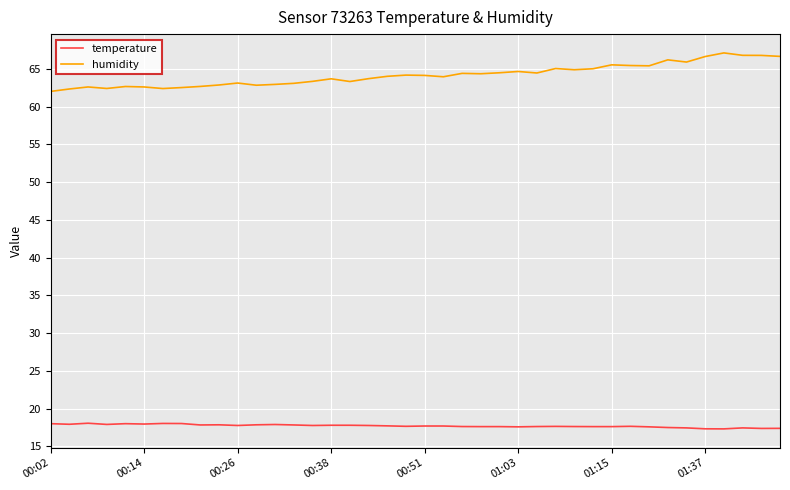

List the series in order of their overall mean, highest first.

humidity, temperature